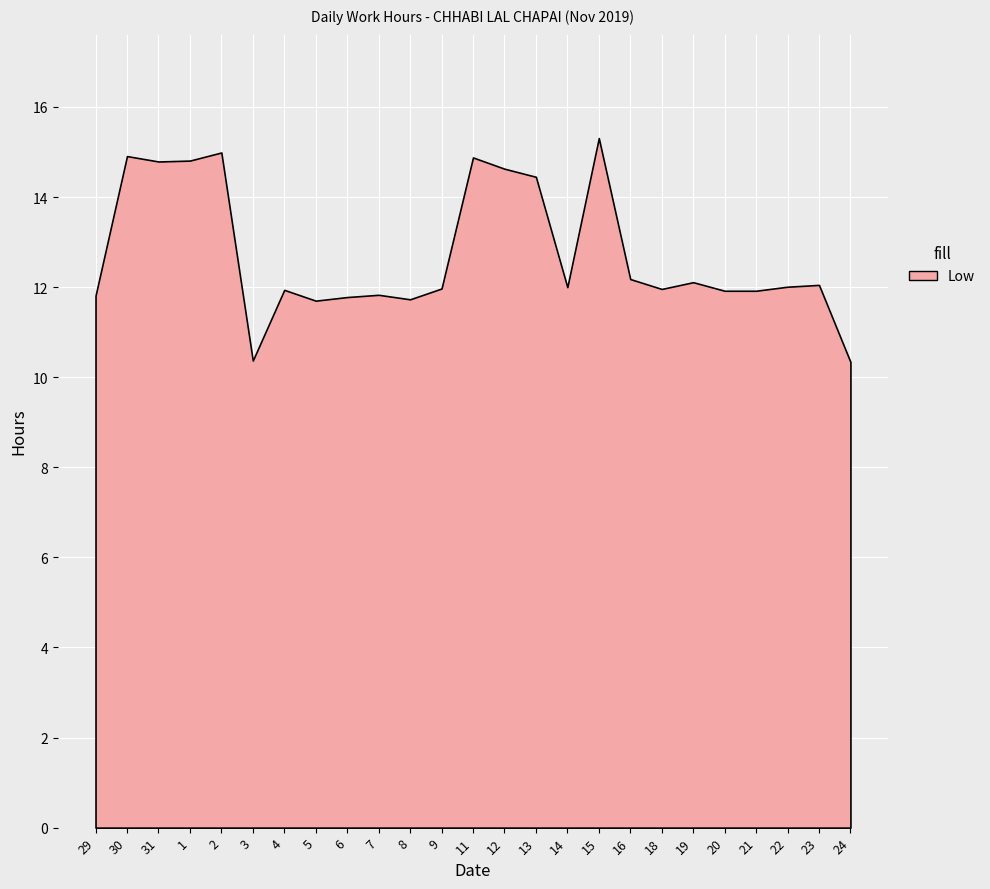

Does the chart display data point markers on the line(s)?

No